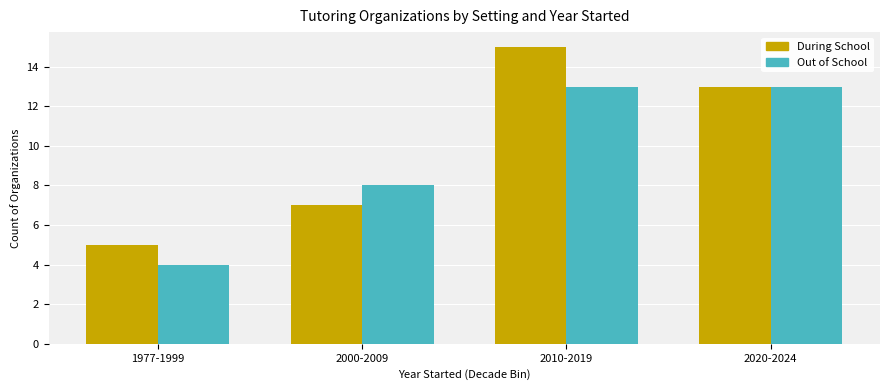

What is the sum of the During School values at 1977-1999 and 2000-2009?

12